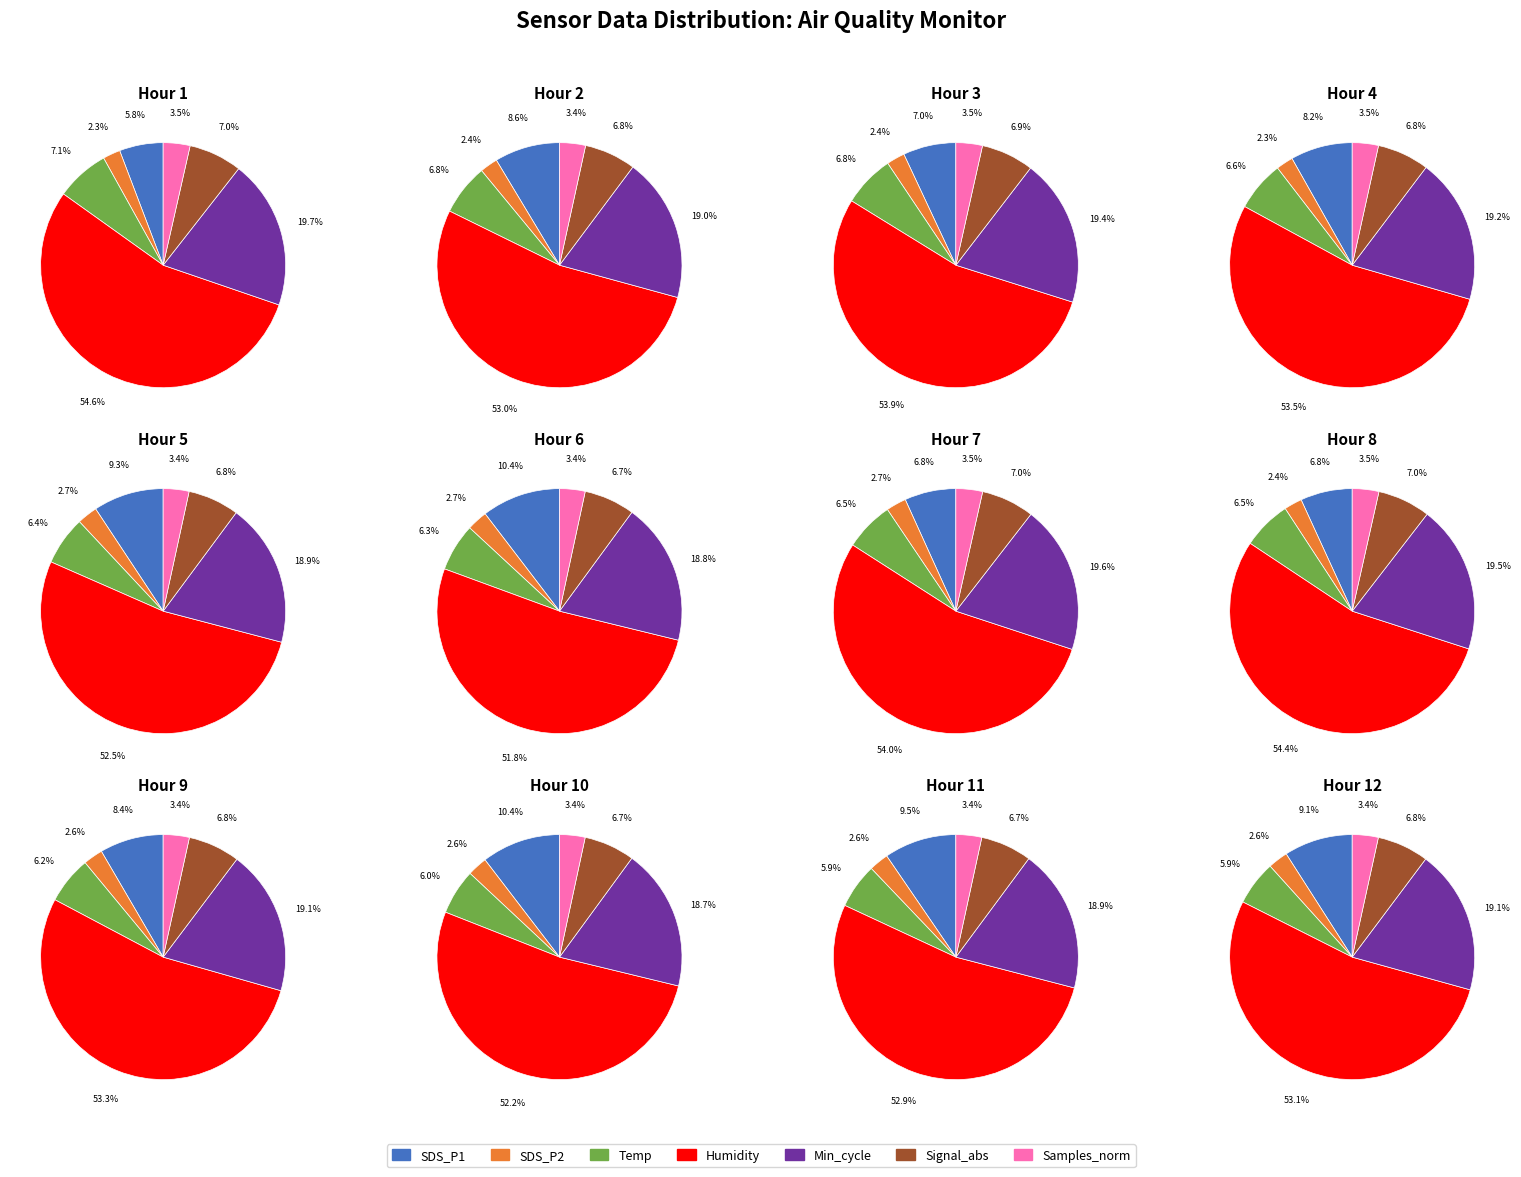

Does 18 represent more than half of the total?

No